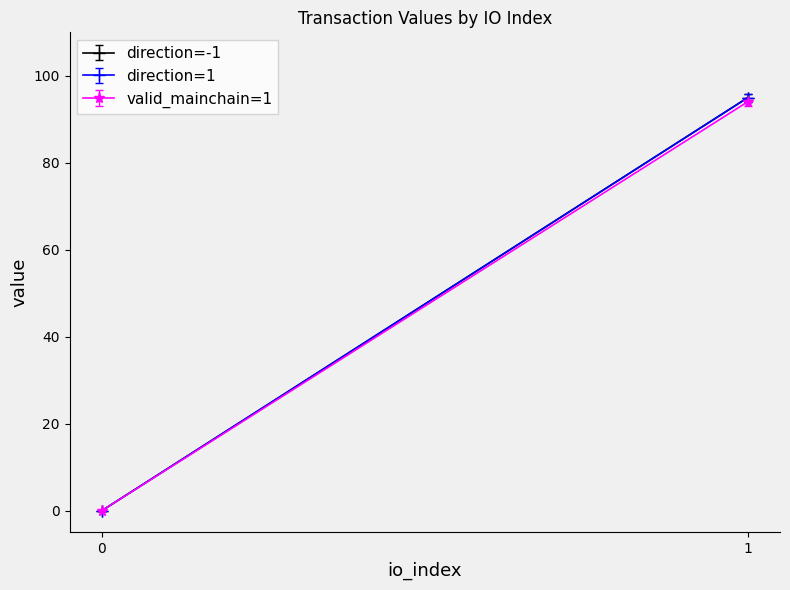

What is the highest value of the io_index series?

1.0